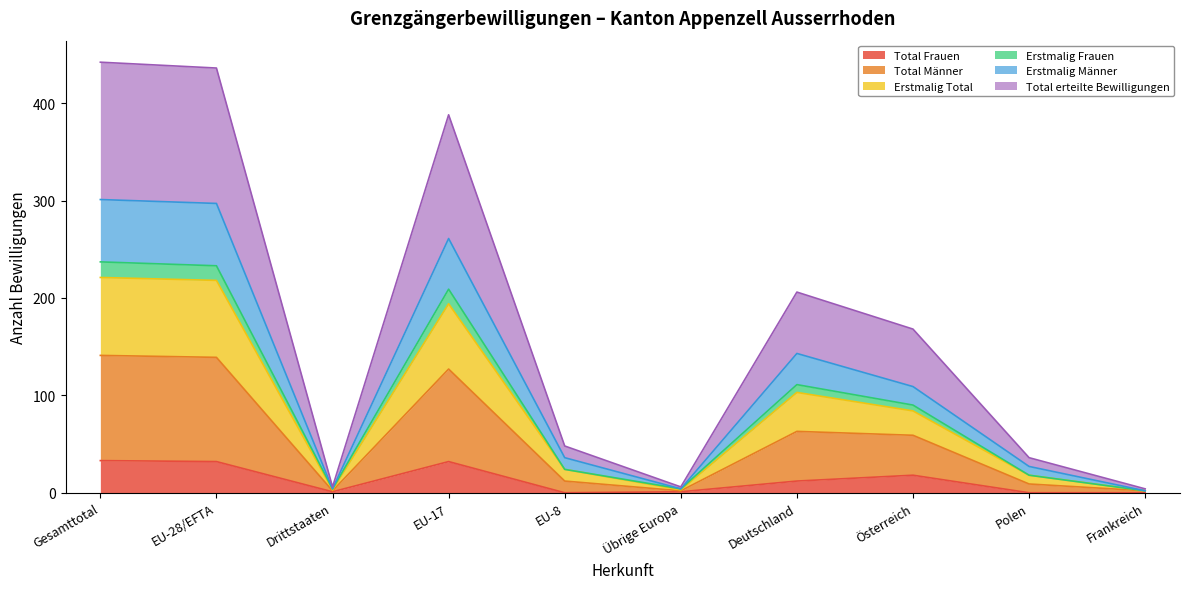

Where is the first local minimum for Erstmalig Männer?

Drittstaaten